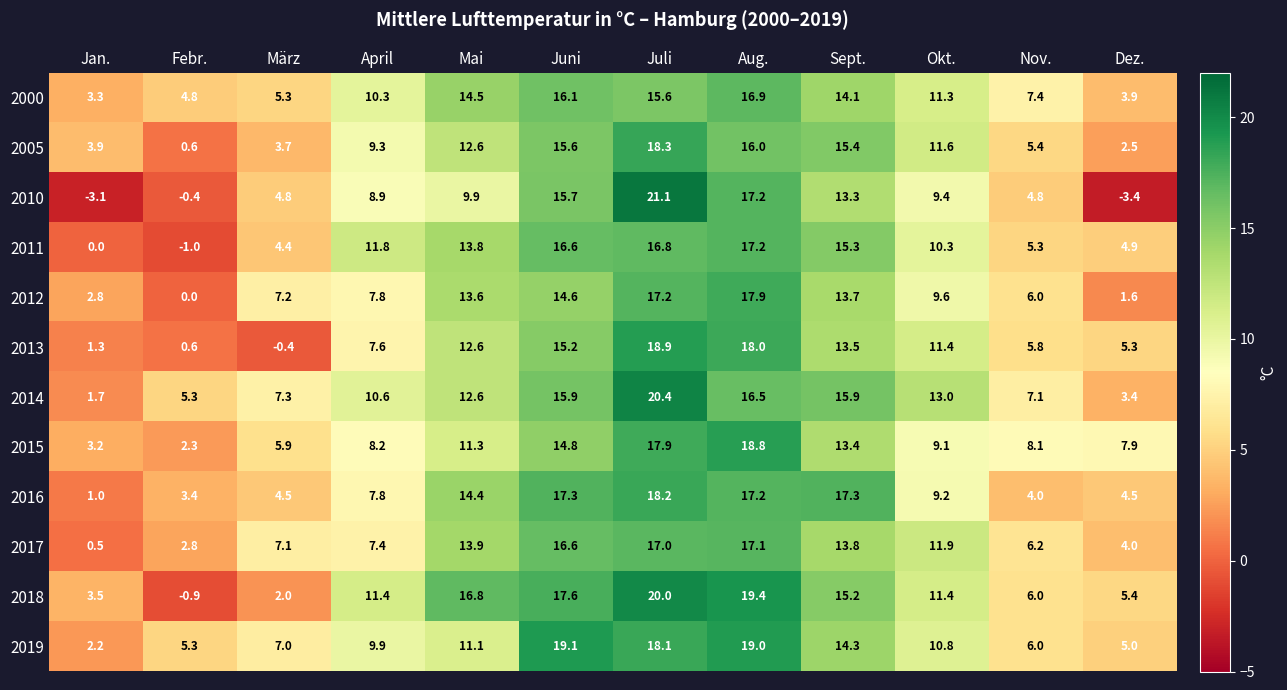

What is the highest value of the 2013 series?

18.9